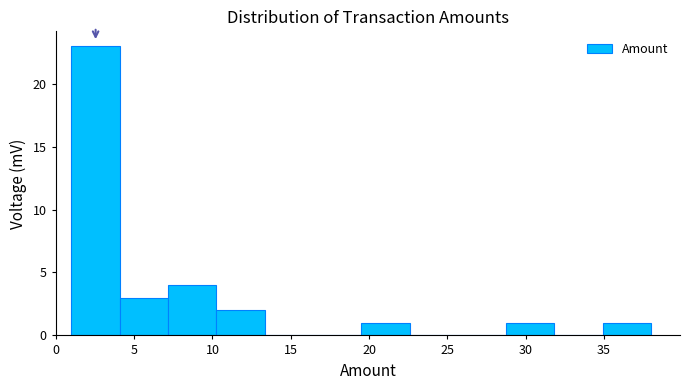

Reading left to right, list every bar in this chart as the range it spans on the x-axis followed by its height. Neither the bar edges nor the heights are printed on the chart, so give them approximately, as read against the axes.

1.0 to 4.0: 23
4.0 to 7.0: 3
7.0 to 10.5: 4
10.5 to 13.5: 2
13.5 to 16.5: 0
16.5 to 19.5: 0
19.5 to 22.5: 1
22.5 to 25.5: 0
25.5 to 29.0: 0
29.0 to 32.0: 1
32.0 to 35.0: 0
35.0 to 38.0: 1